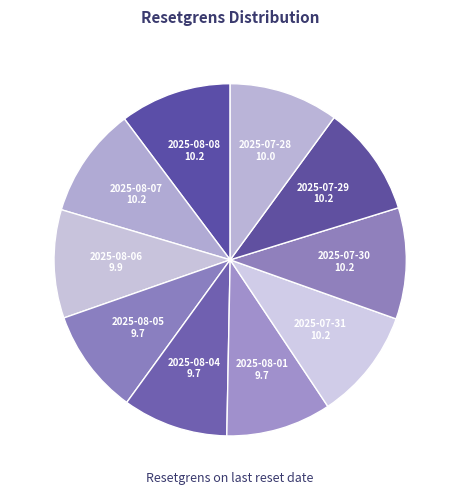

Approximately how many times larger is the value at 2025-08-07 compared to 2025-07-31?

1.0